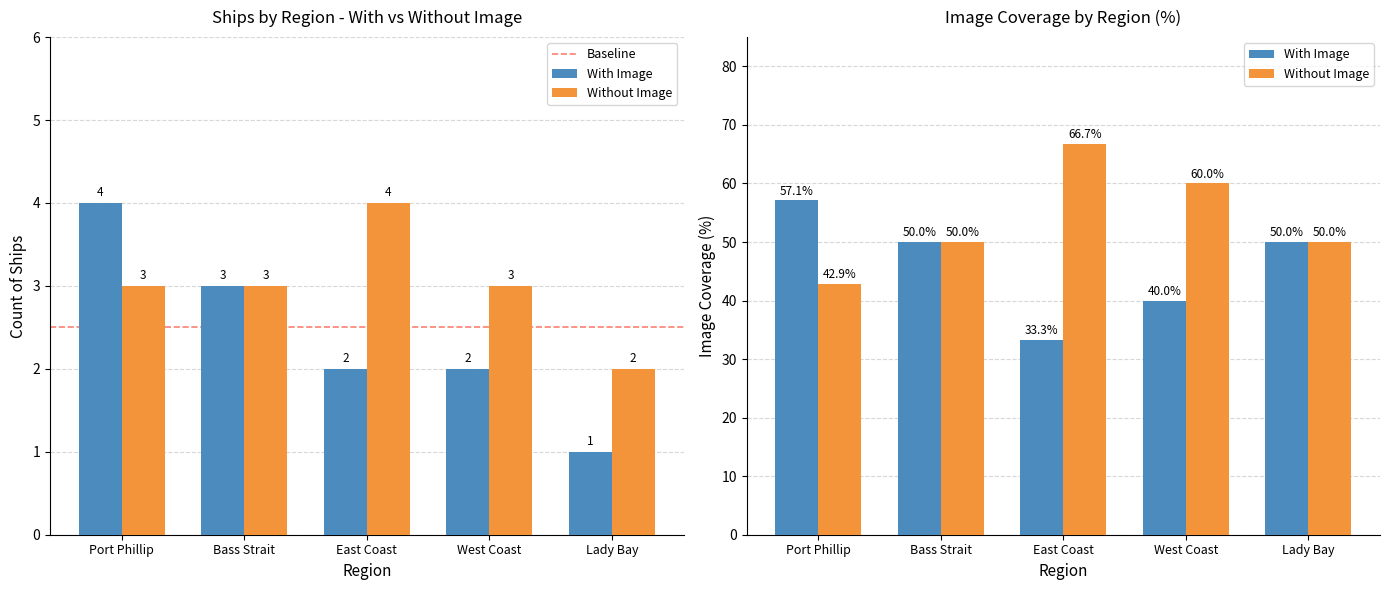

Count the With Image values in the range 2 to 3.

3